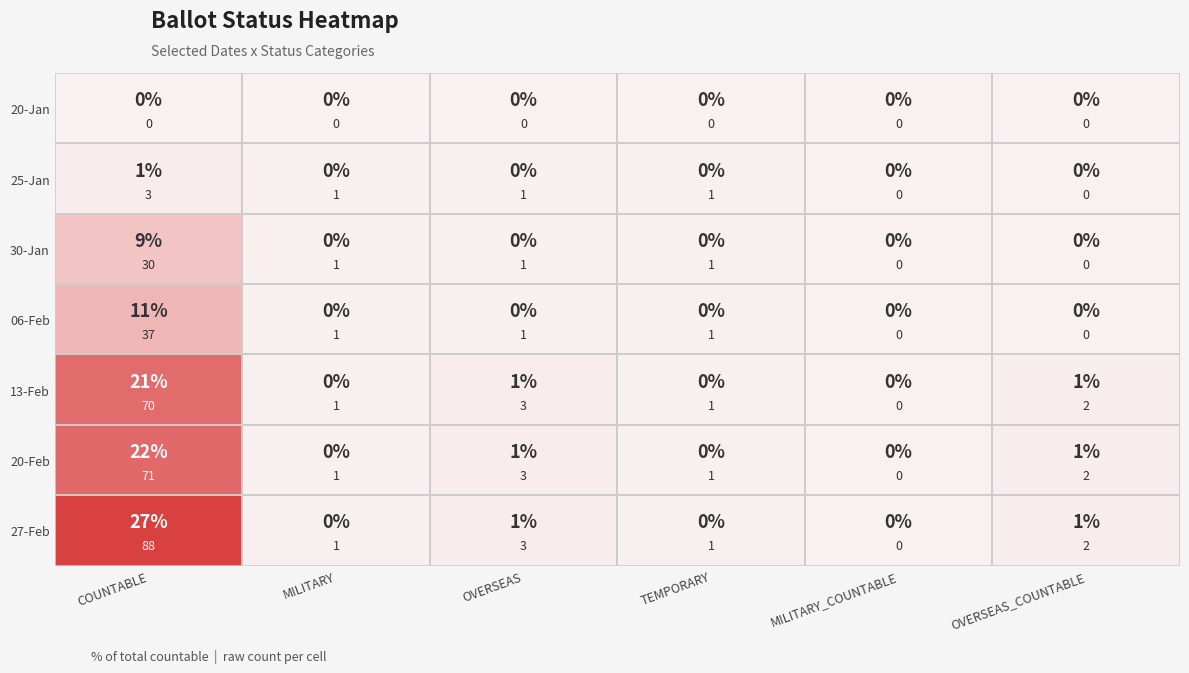

Read the 27-Feb value at COUNTABLE.

88